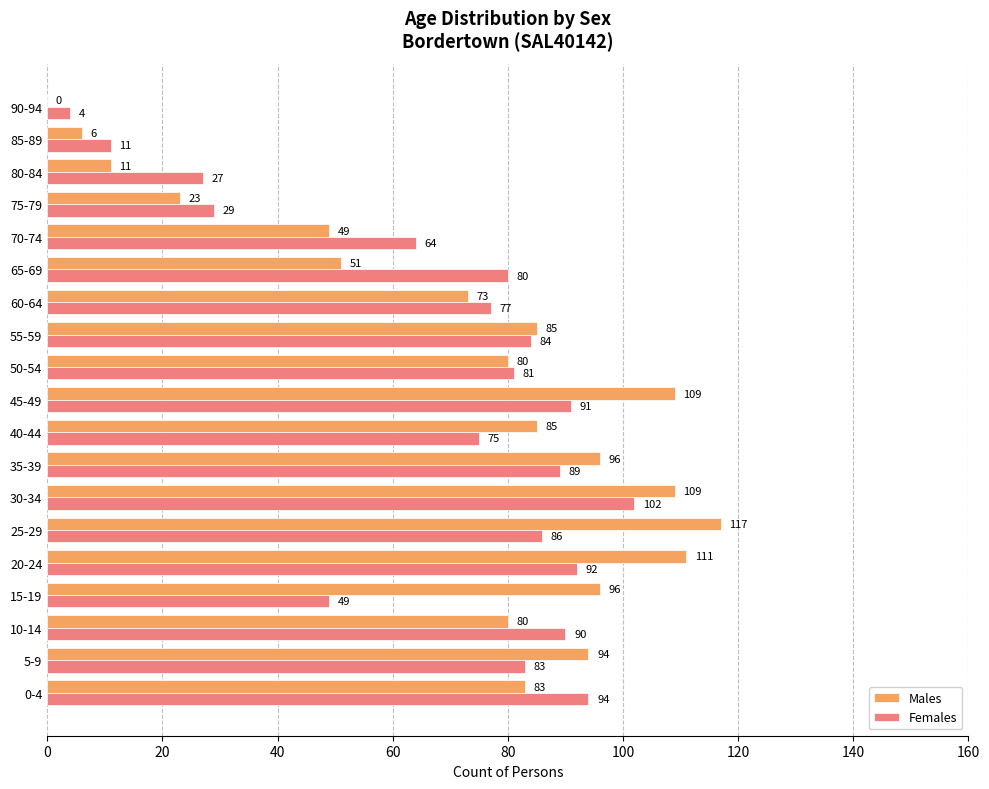

What is the highest value of the Females series?

102